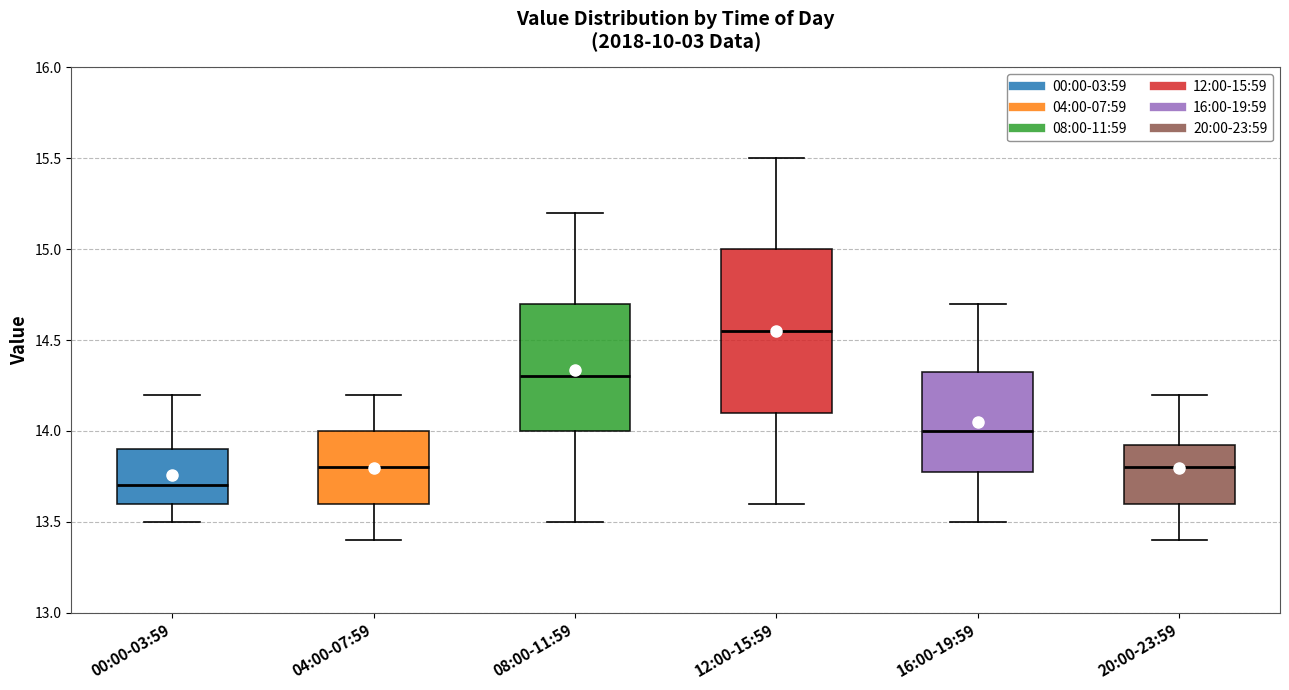

Reading left to right, transcribe this box plot: for each box, give where its median line is, the range the box spans, and where its two whiskers end, as read against the y-axis. The values are not printed on the chart, so give them approximately, as read against the axis.

00:00-03:59: median 13.70, box 13.60 to 13.90, whiskers 13.50 to 14.20
04:00-07:59: median 13.80, box 13.60 to 14.00, whiskers 13.40 to 14.20
08:00-11:59: median 14.30, box 14.00 to 14.70, whiskers 13.50 to 15.20
12:00-15:59: median 14.55, box 14.10 to 15.00, whiskers 13.60 to 15.50
16:00-19:59: median 14.00, box 13.80 to 14.35, whiskers 13.50 to 14.70
20:00-23:59: median 13.80, box 13.60 to 13.95, whiskers 13.40 to 14.20